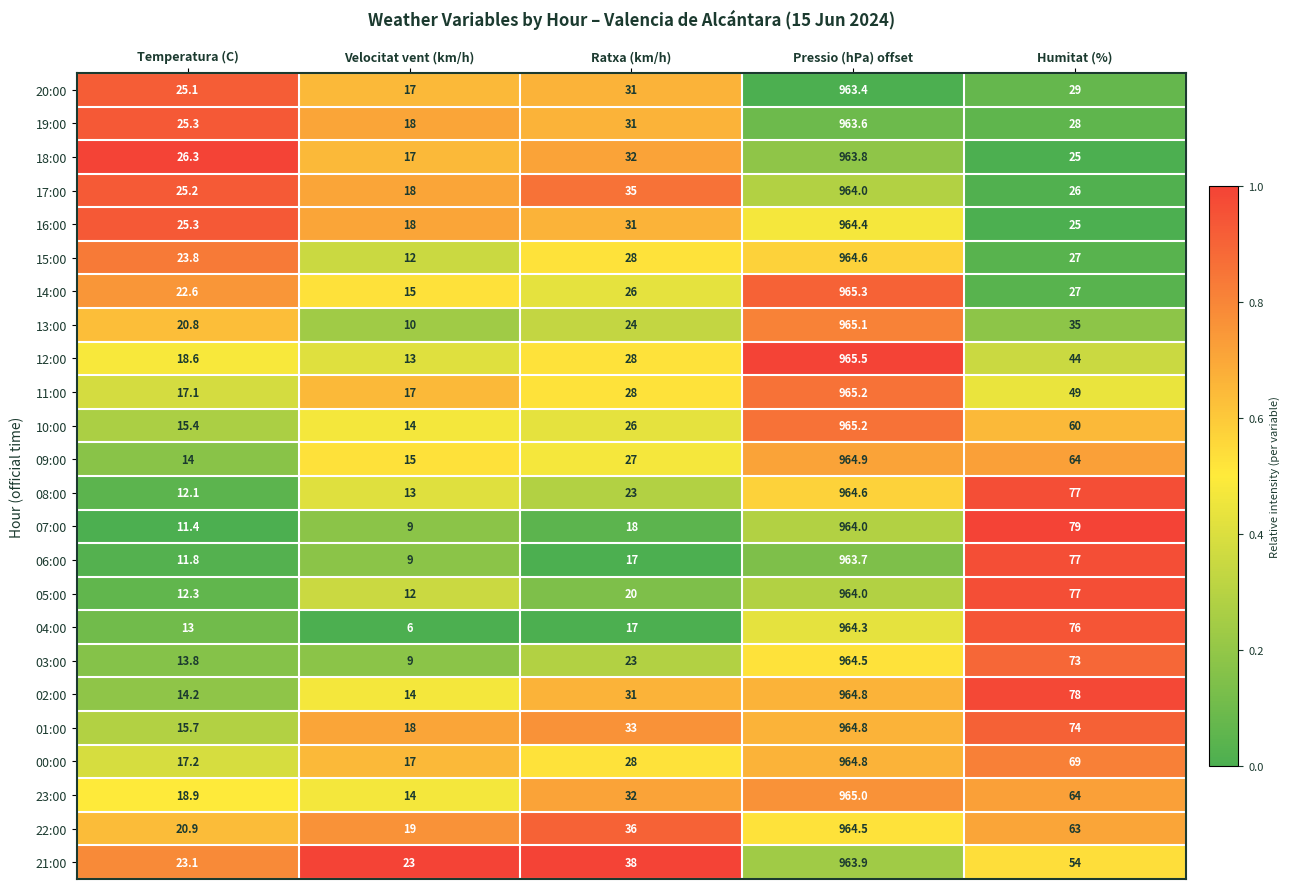

Is it true that 10:00 equals 10.7 at Ratxa (km/h)?

False